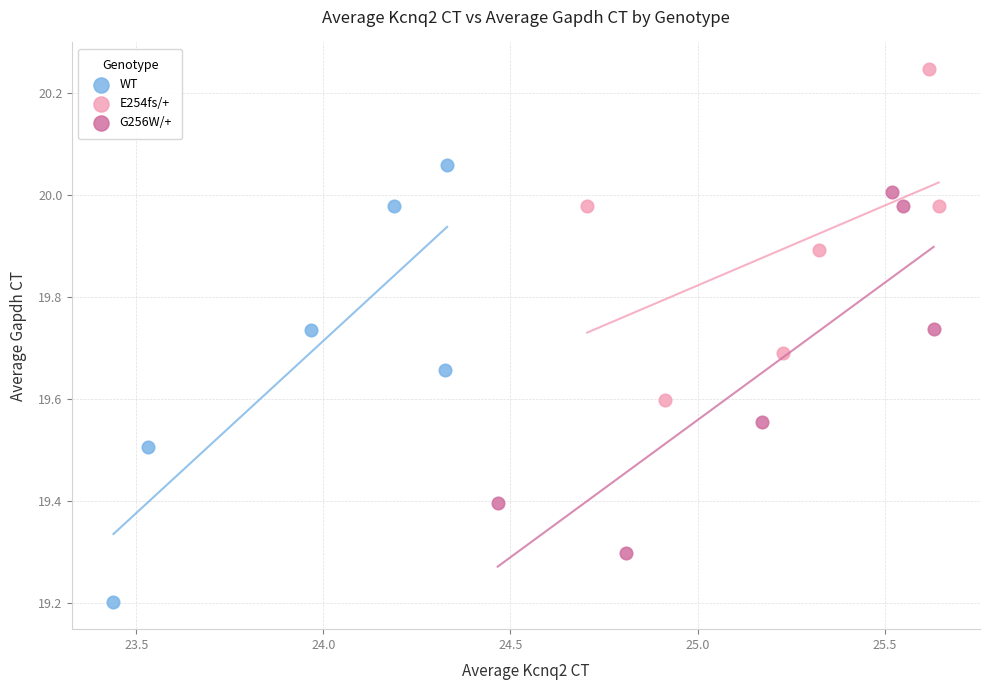

Which series reaches the maximum Y coordinate?

E254fs/+